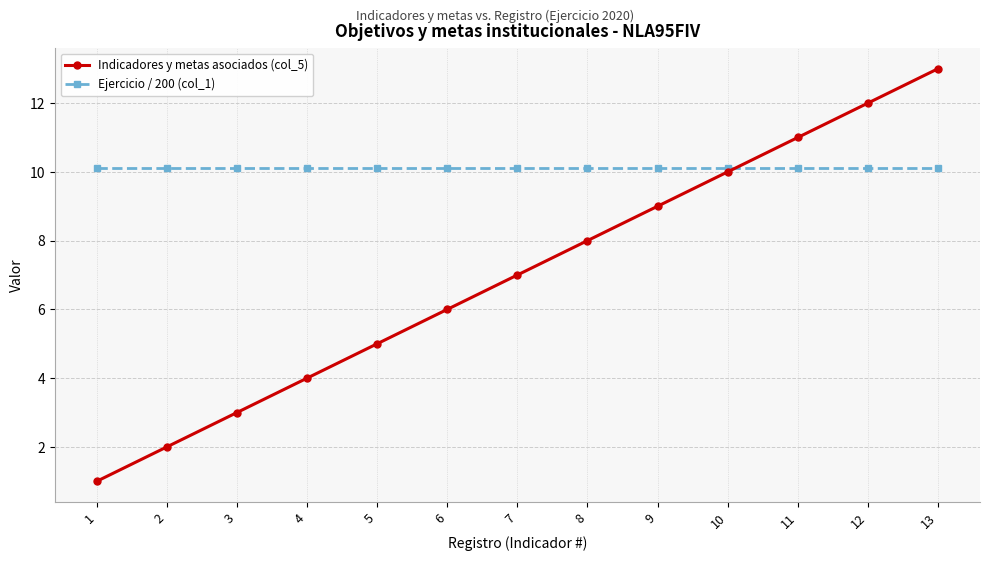

List the labels in order of Indicadores y metas asociados (col_5) value, smallest first.

1, 2, 3, 4, 5, 6, 7, 8, 9, 10, 11, 12, 13